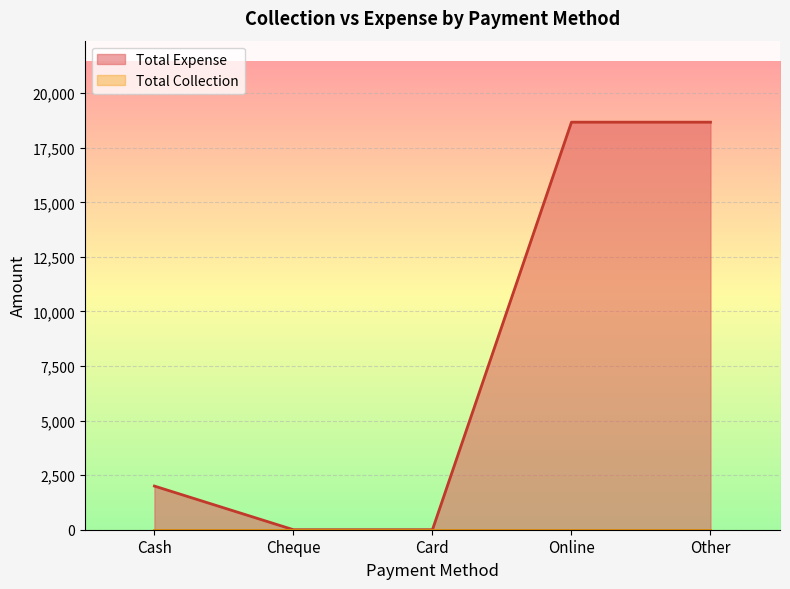

Which has a higher value, Online or Cash?

Online